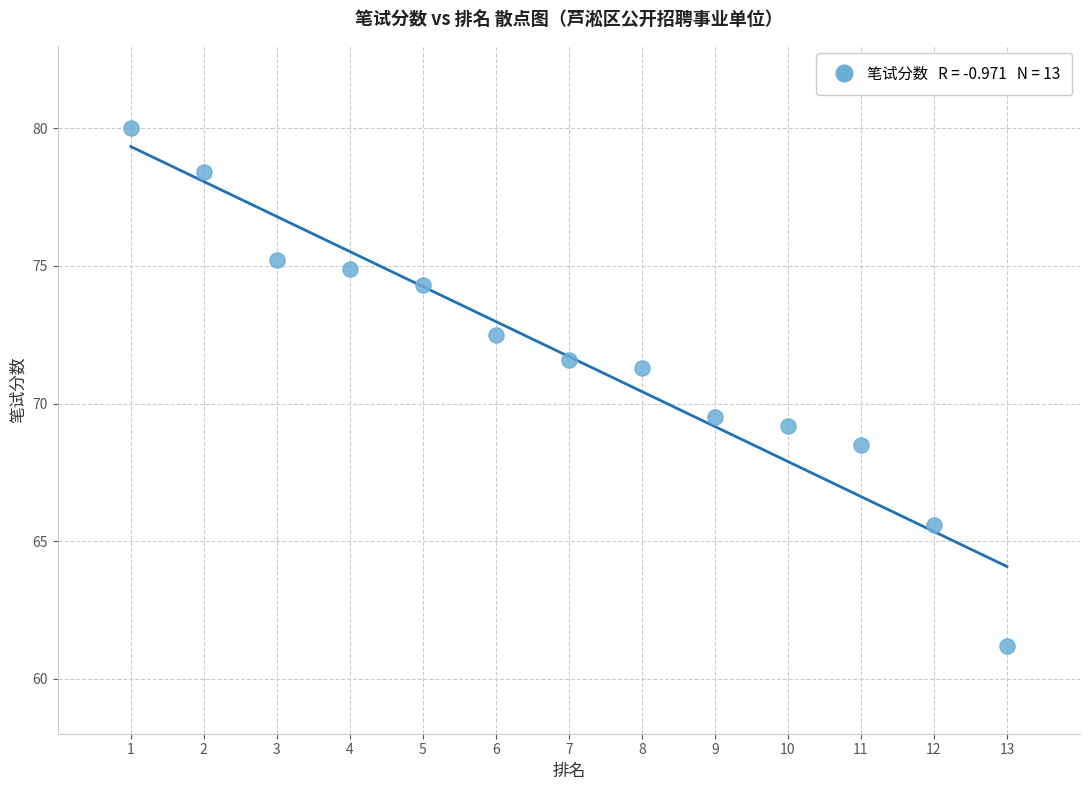

What is the range of X values (max minus min)?

12.0